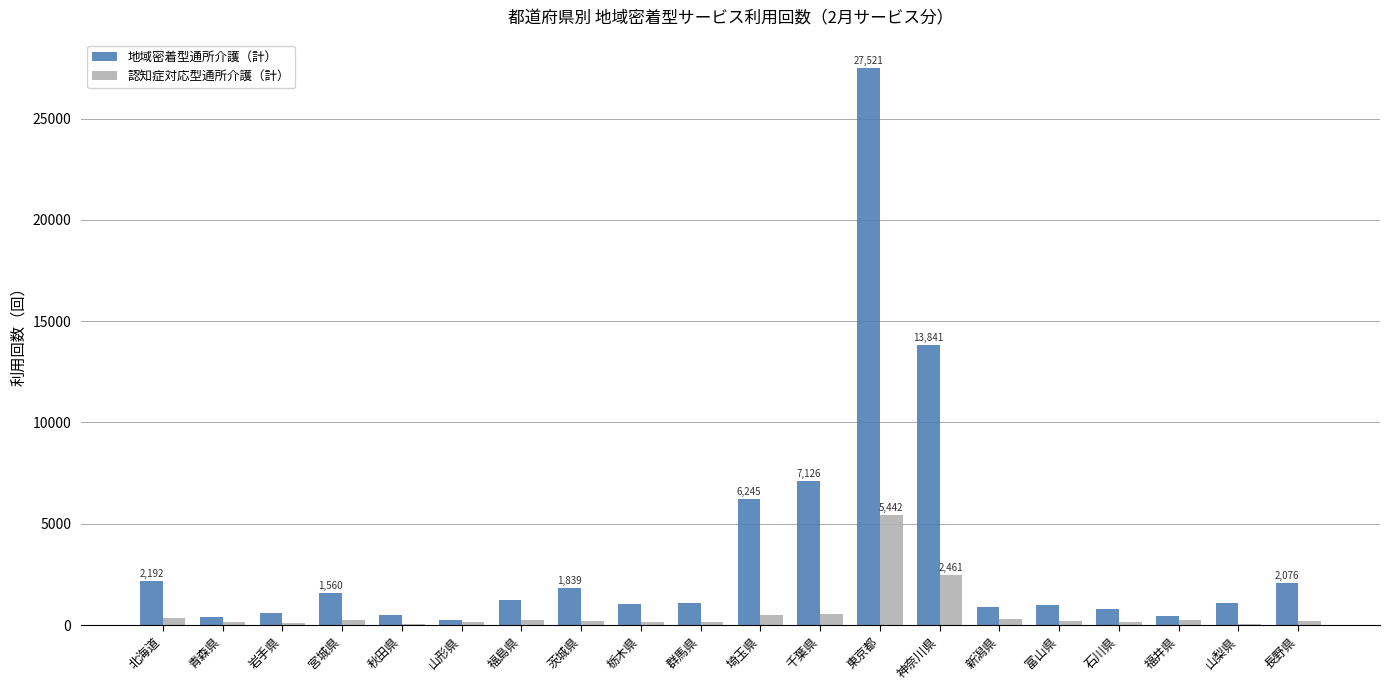

True or false: 地域密着型通所介護（計） has a value of 7126 at 千葉県.

True